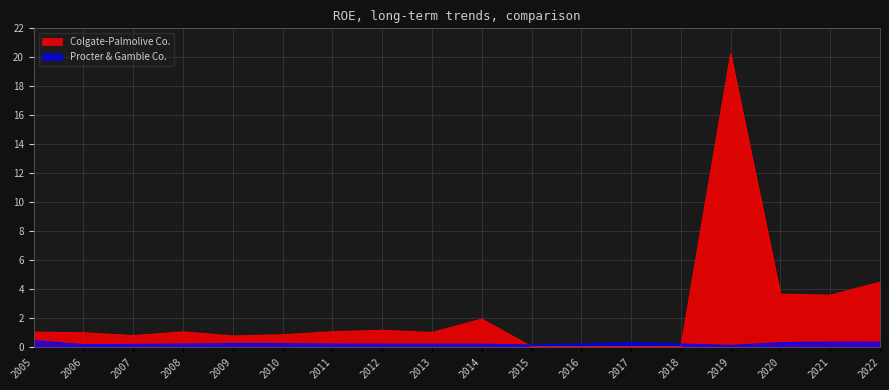

Rank the series by their average value, from highest to lowest.

Colgate-Palmolive Co., Procter & Gamble Co.